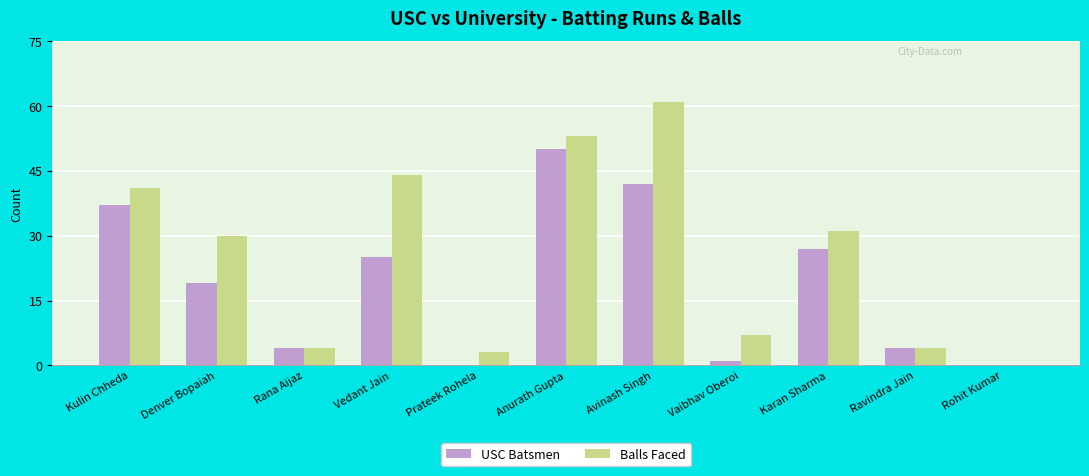

What is the sum of the Balls Faced values at Prateek Rohela and Anurath Gupta?

56